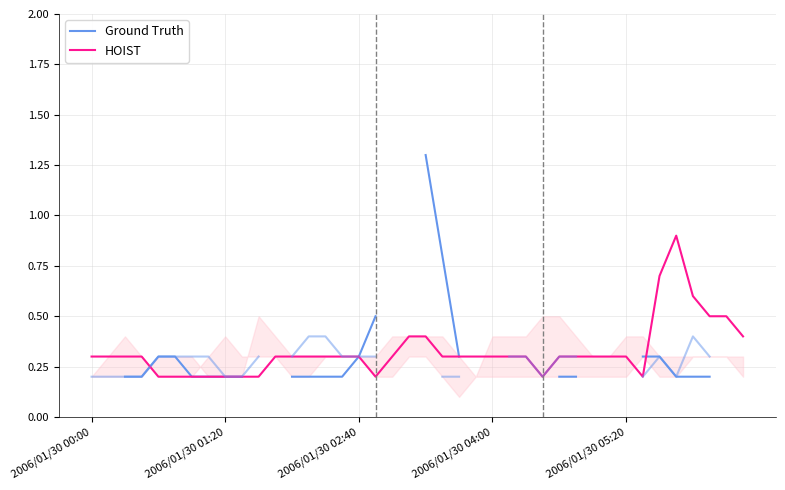

What is the sum of the HOIST values at 9 and 17?

0.4